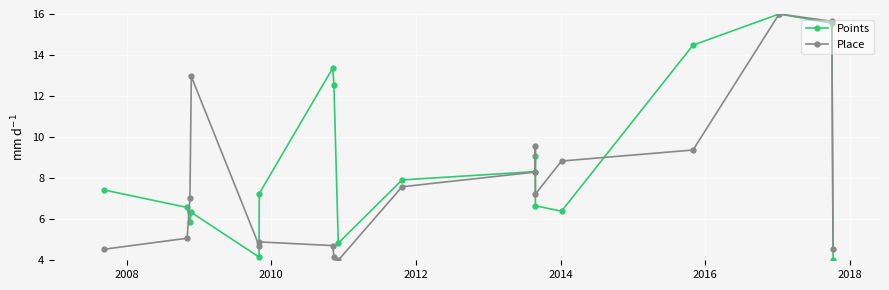

What is the difference between the second highest and minimum values in the Place series?

11.6